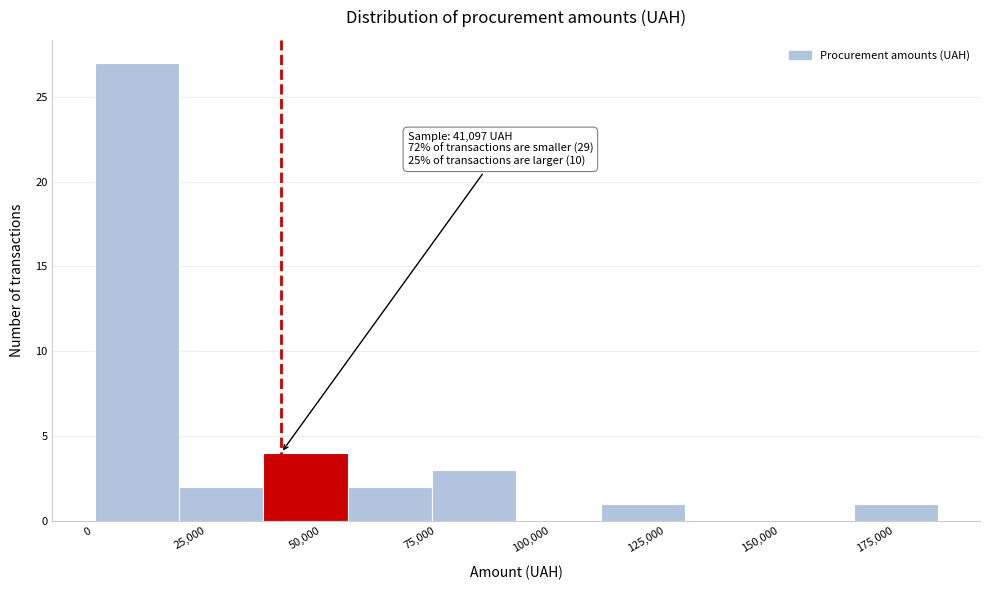

Around what value on the x-axis is the tallest bar? Give the approximate position of its centre, as read against the axis.

10000